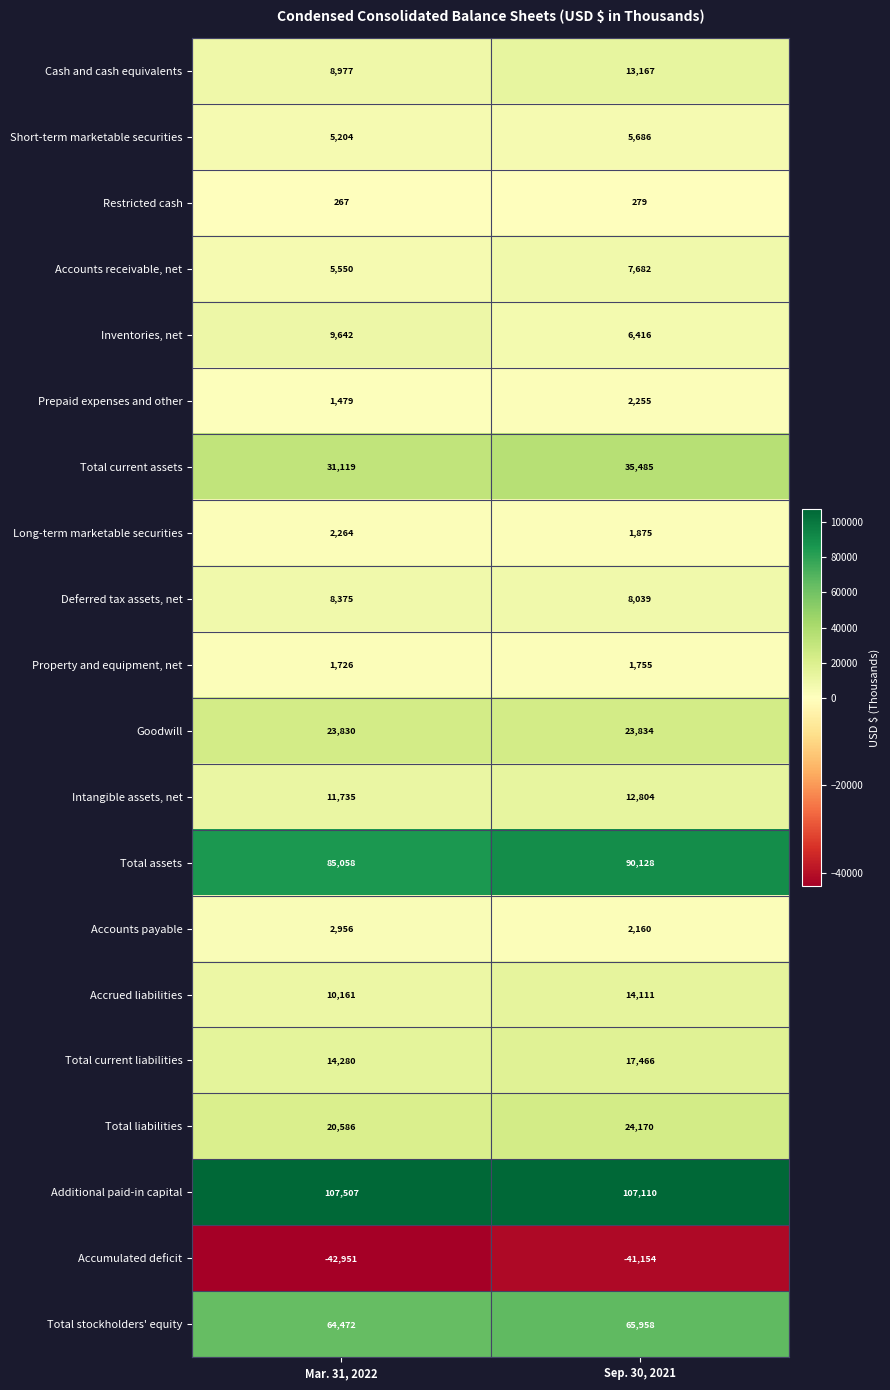

What is the average value of the Total current liabilities series?

15873